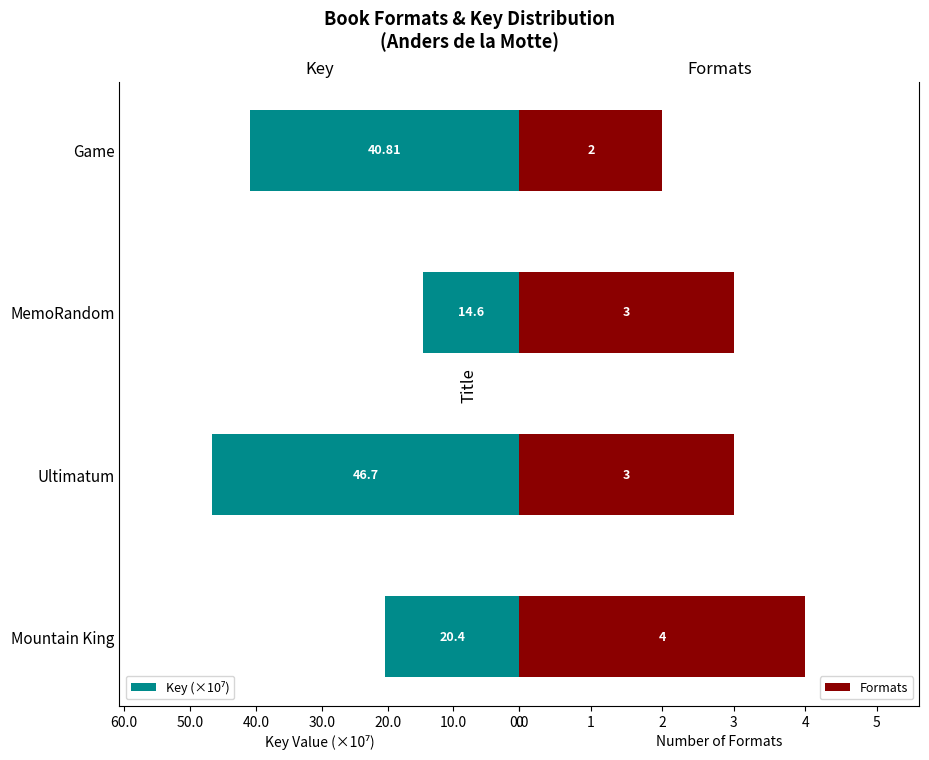

What is the sum of all Formats values?

12